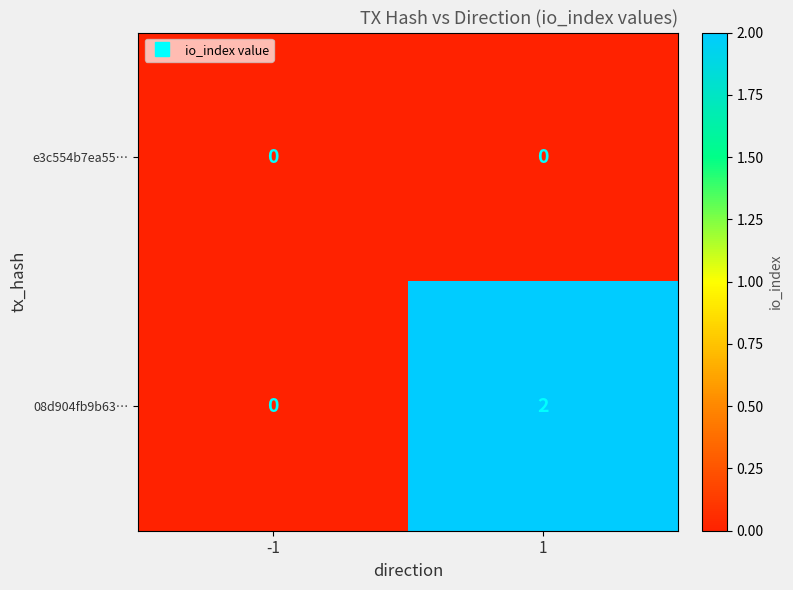

Which label corresponds to the largest value in the chart?

1